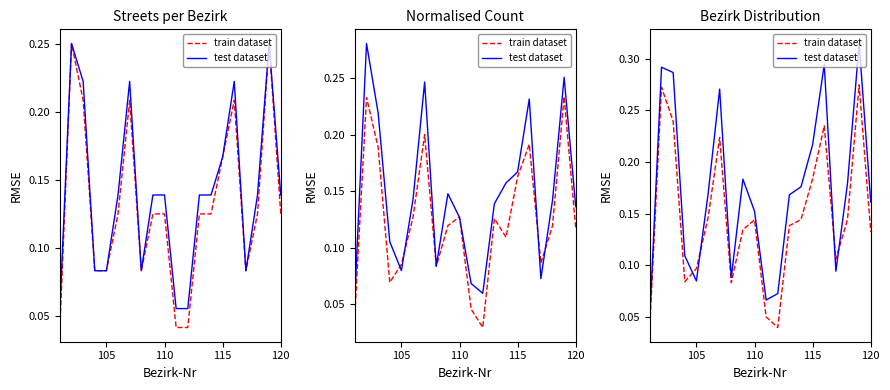

Which series has the widest spread of values?

test dataset